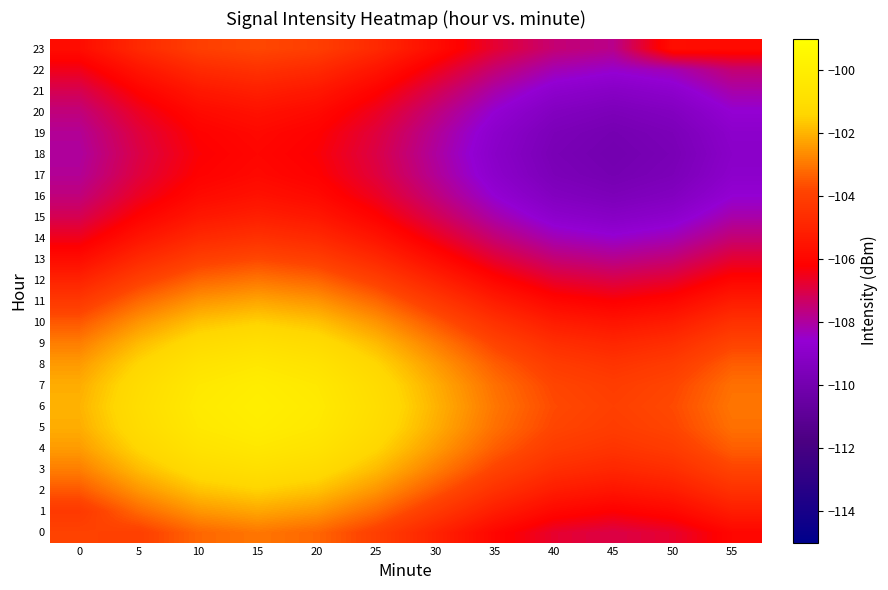

At which category is the sum across all series the highest?

15